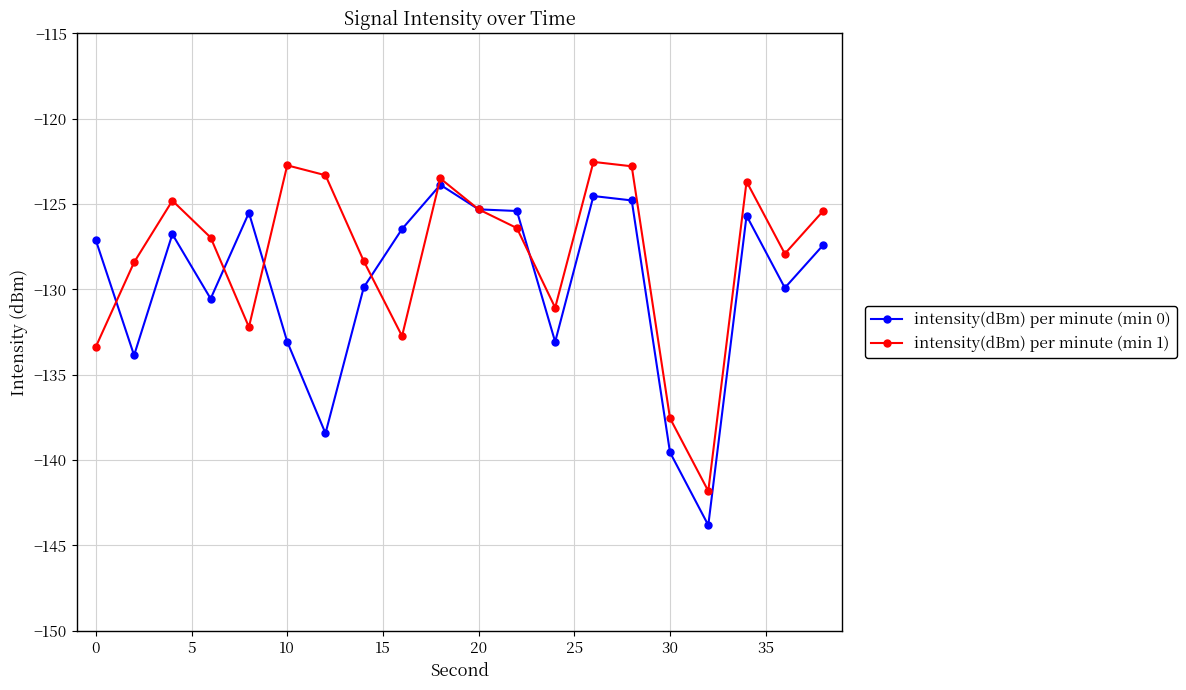

How many values in the intensity(dBm) per minute (min 0) series exceed -127?

9